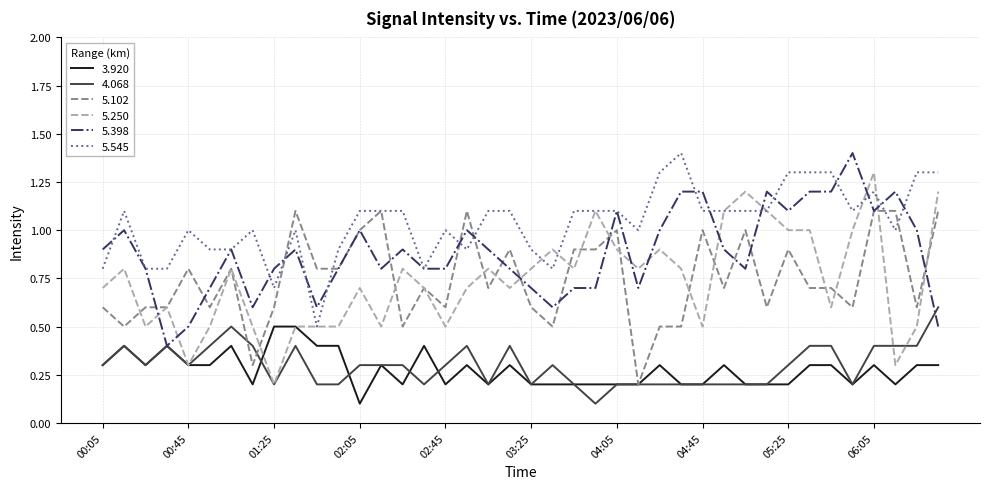

What is the smallest value displayed?

0.1